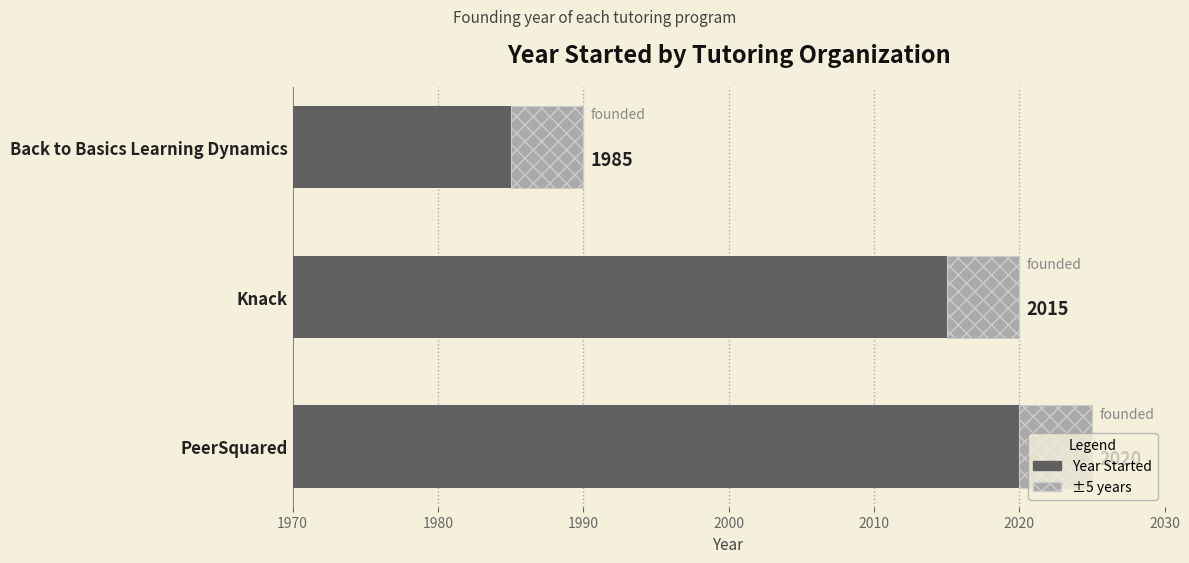

Rank the series by their average value, from highest to lowest.

Year Started, ±5 years